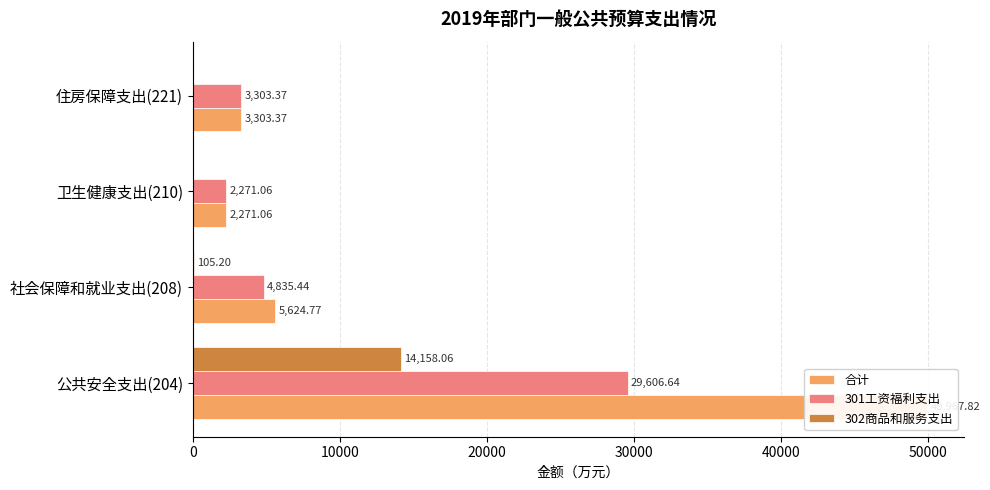

List the series in order of their overall mean, highest first.

合计, 301工资福利支出, 302商品和服务支出